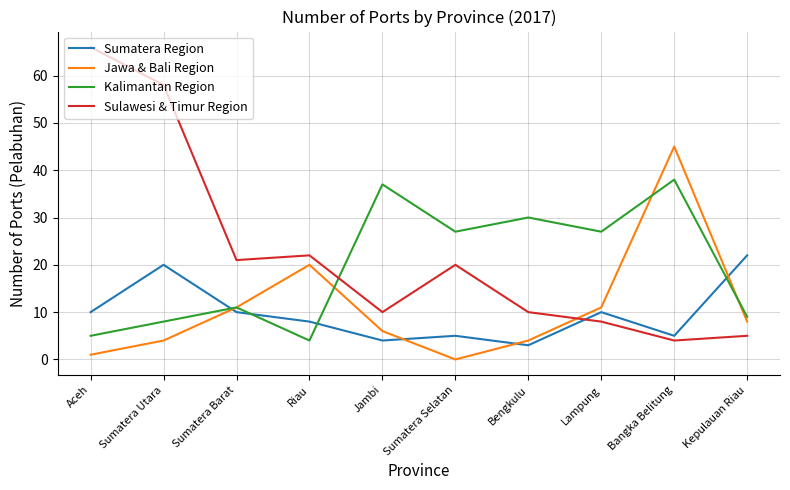

At which category does the chart reach its peak across all series?

Aceh